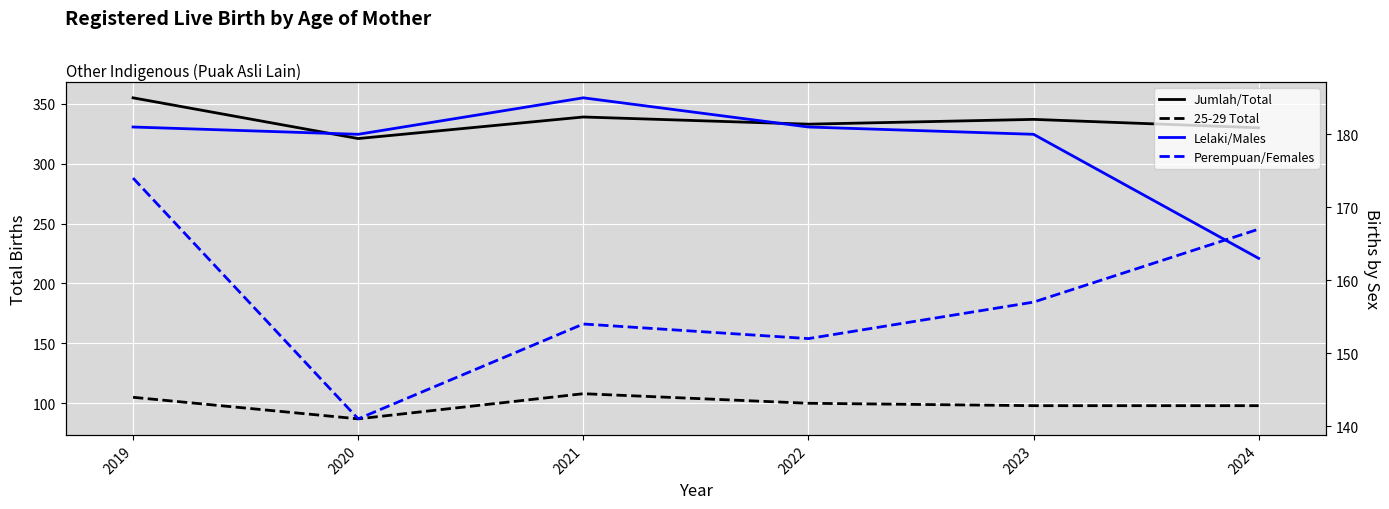

What is the average value of the Lelaki/Males series?

178